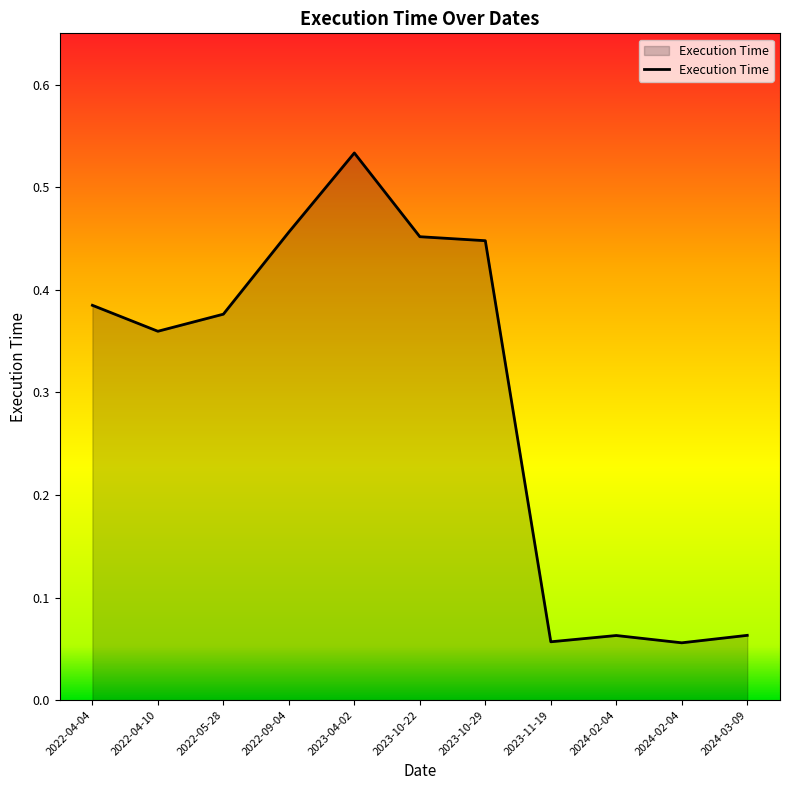

What is the average value?

0.3